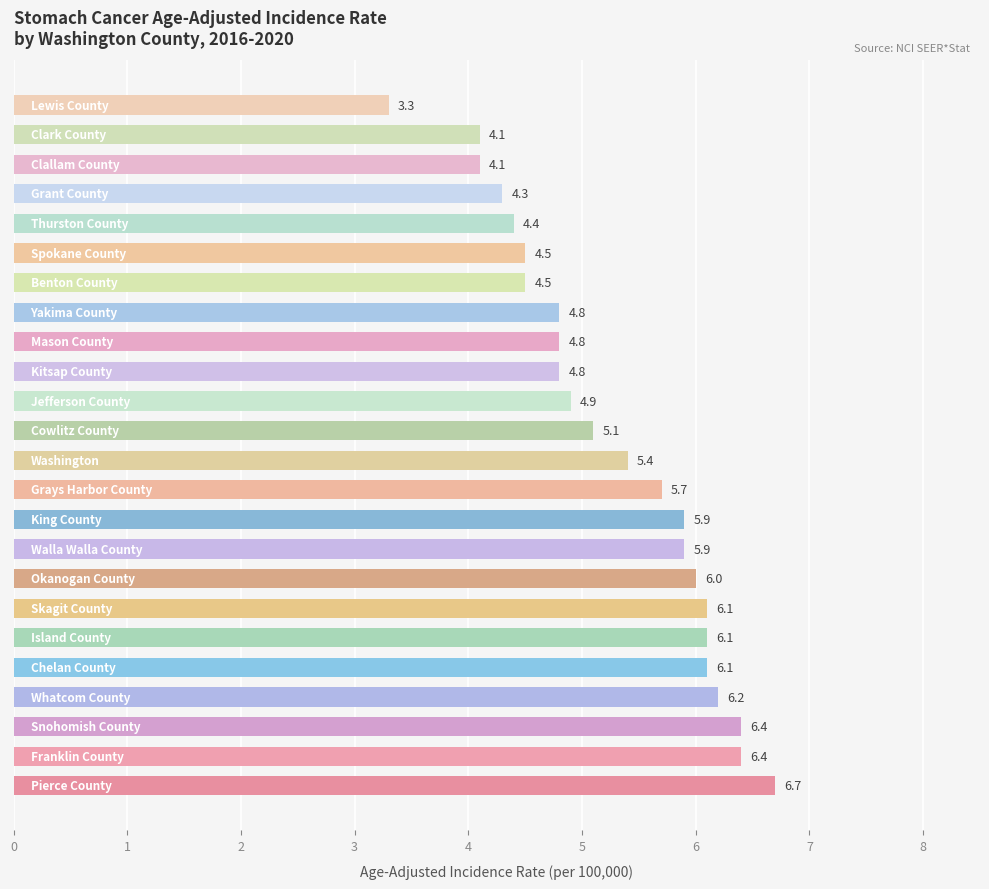

What is the difference between the second highest and minimum values?

3.1